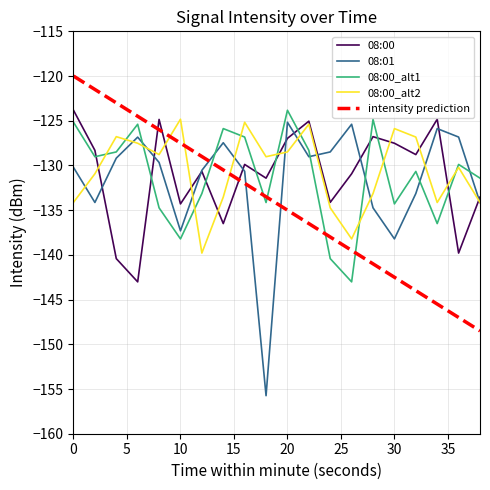

What is the maximum value shown in the chart?

-120.0